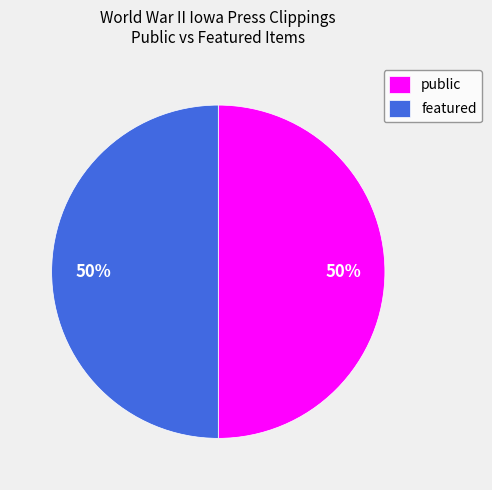

To the nearest percent, what percentage of the pie is featured?

50%